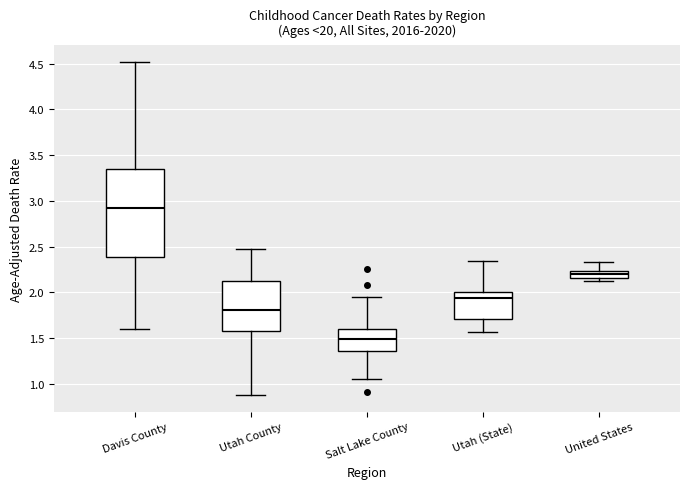

Where does the lower whisker of the box for Utah County end on the y-axis? The values are not printed on the chart, so give them approximately, as read against the axis.

0.90